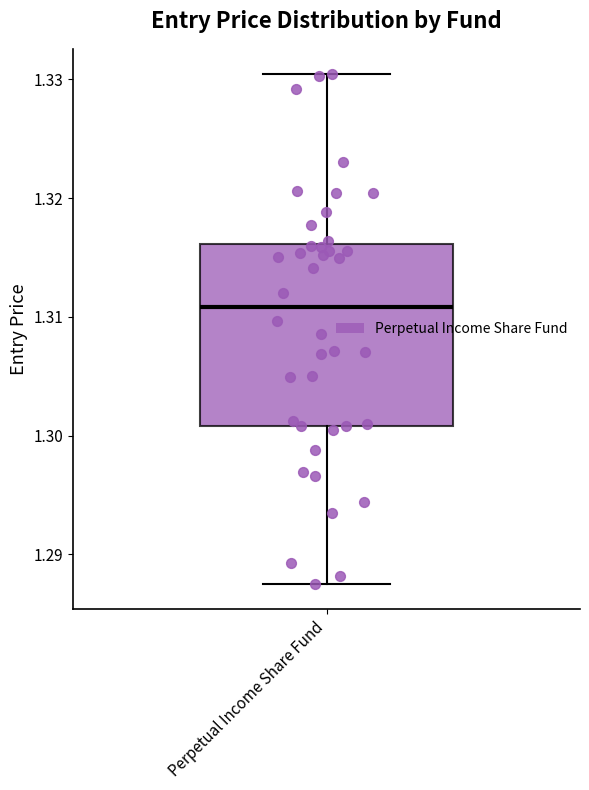

Transcribe this box plot: give where the median line is, the range the box spans, and where the two whiskers end, as read against the y-axis. The values are not printed on the chart, so give them approximately, as read against the axis.

median 1.311, box 1.301 to 1.316, whiskers 1.288 to 1.330